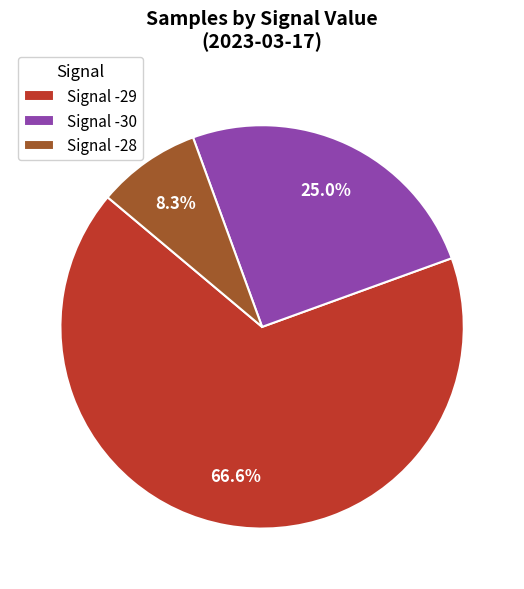

Which category accounts for the majority?

Signal -29